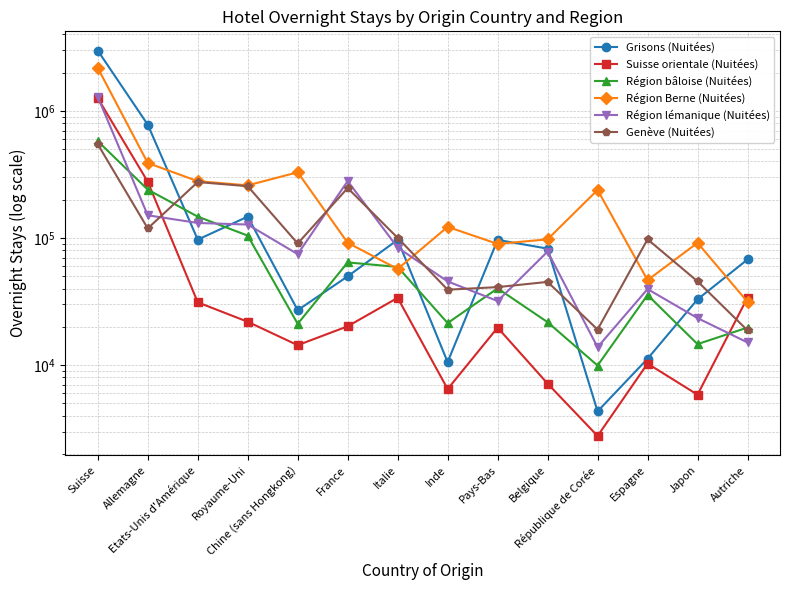

Is the value of Genève (Nuitées) at Suisse greater than the value of Suisse orientale (Nuitées) at France?

Yes